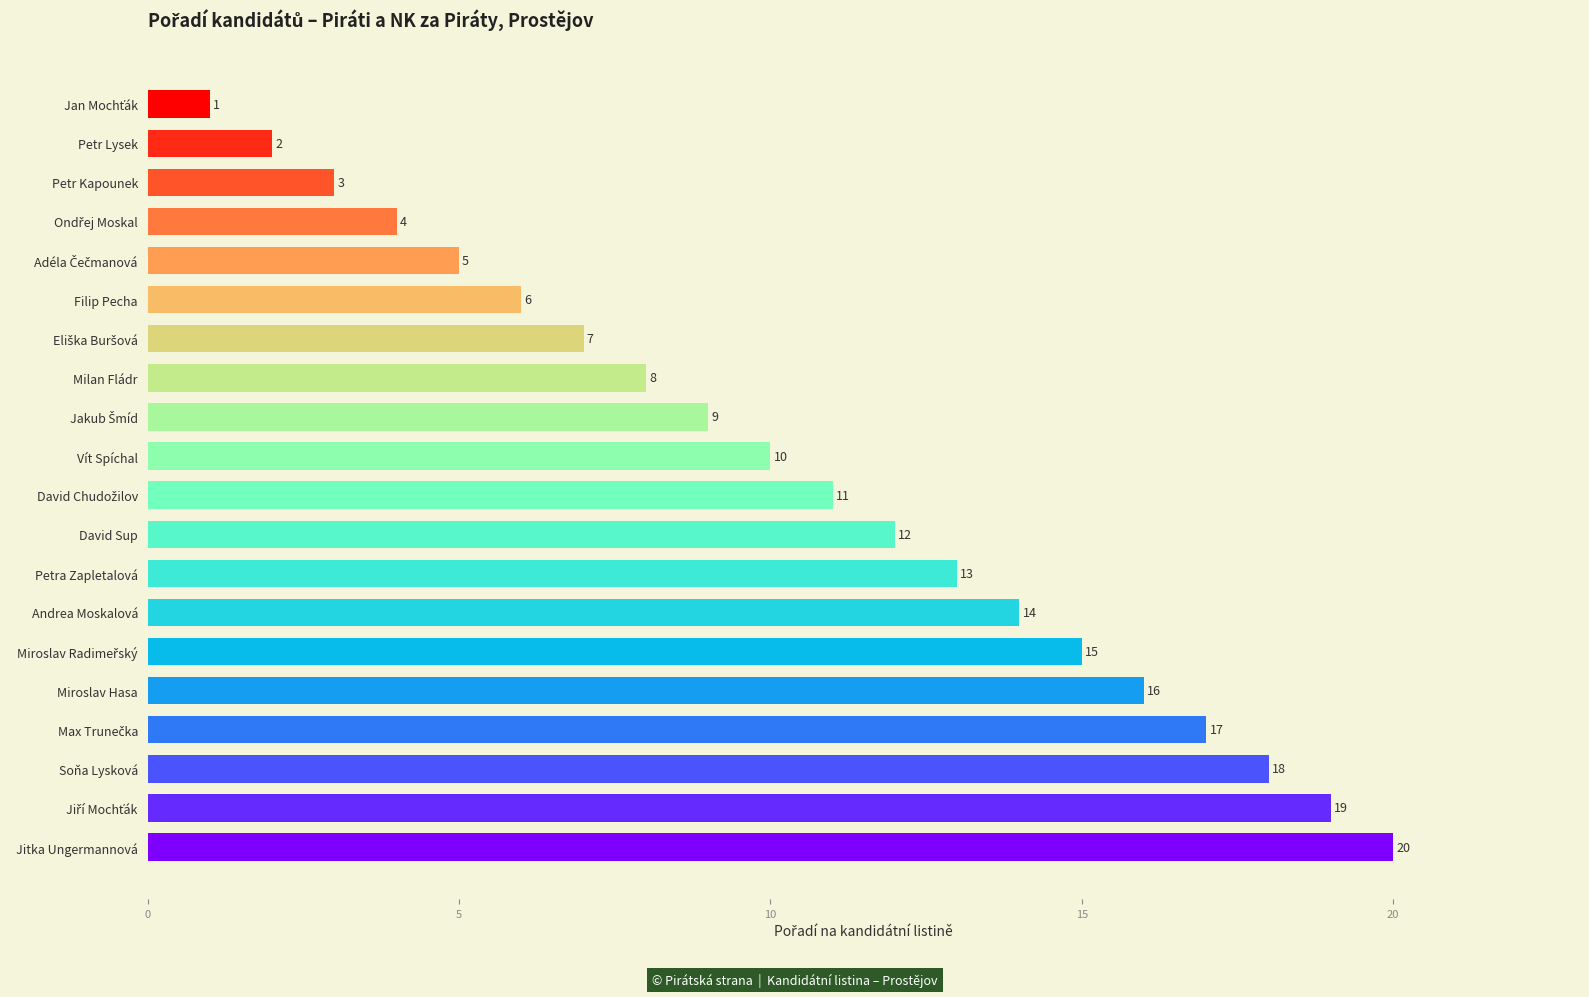

Where is the data nearest to the value 10?

Vít Spíchal